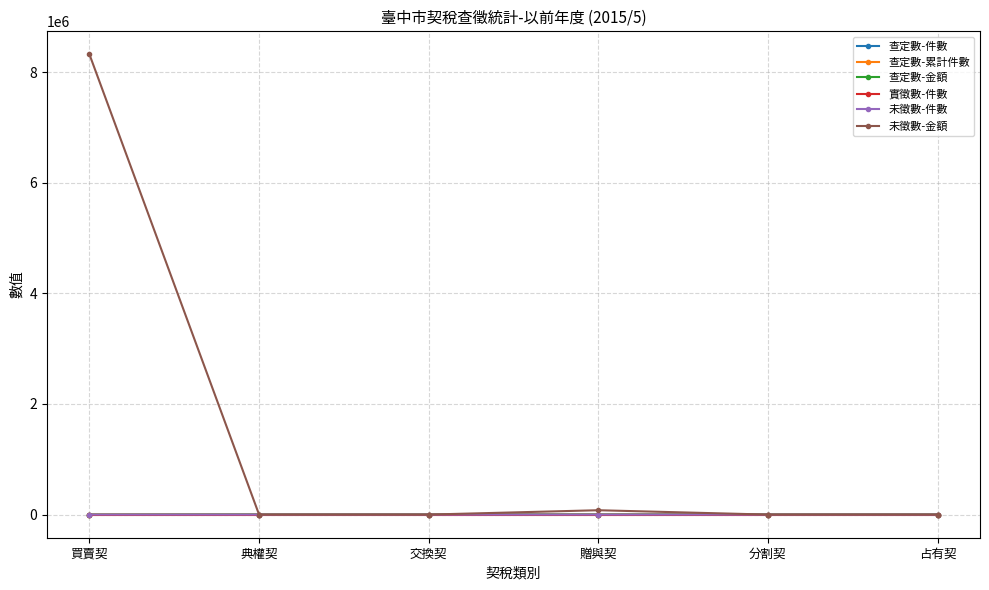

The value of 未徵數-件數 at 分割契 is 0. True or false?

True